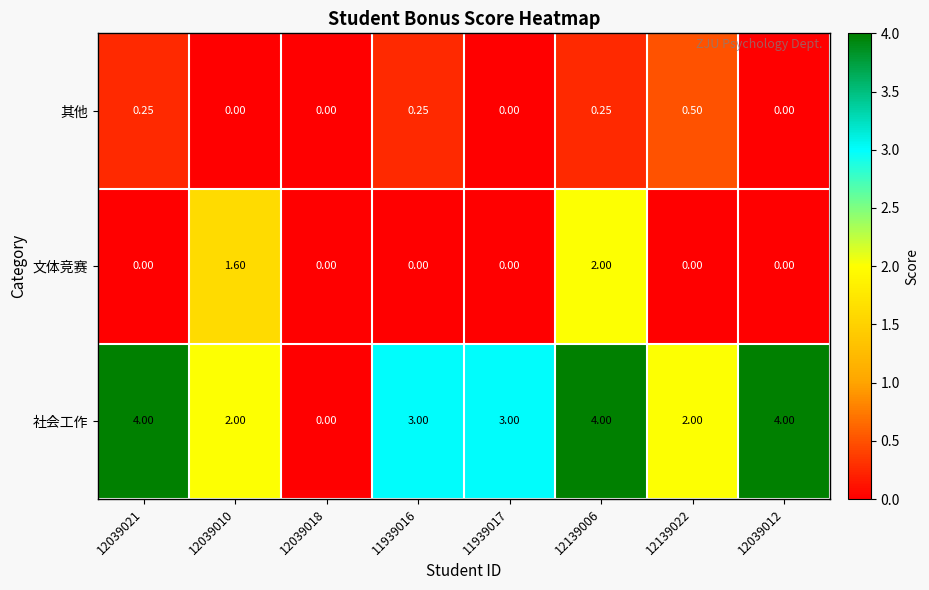

Is the value of 社会工作 at 12039012 greater than the value of 文体竞赛 at 12039012?

Yes